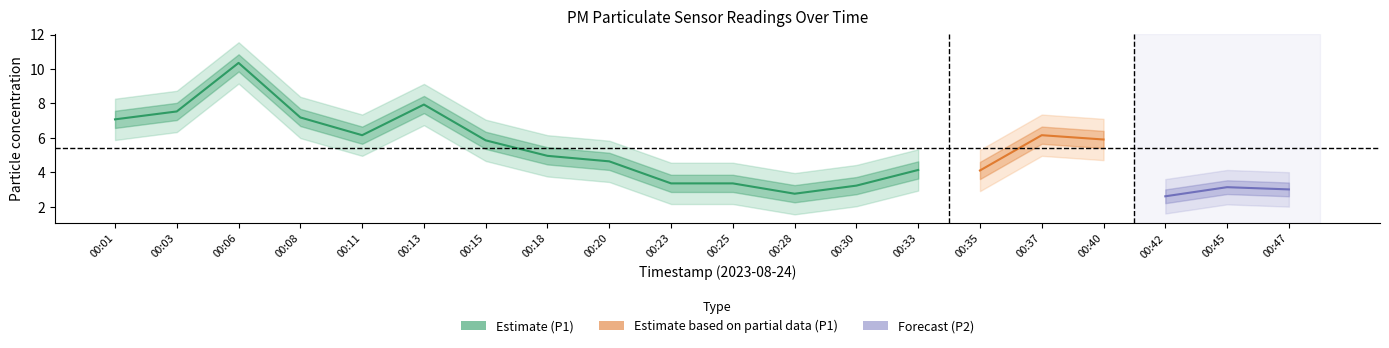

Read the P1 value at 00:40.

5.9